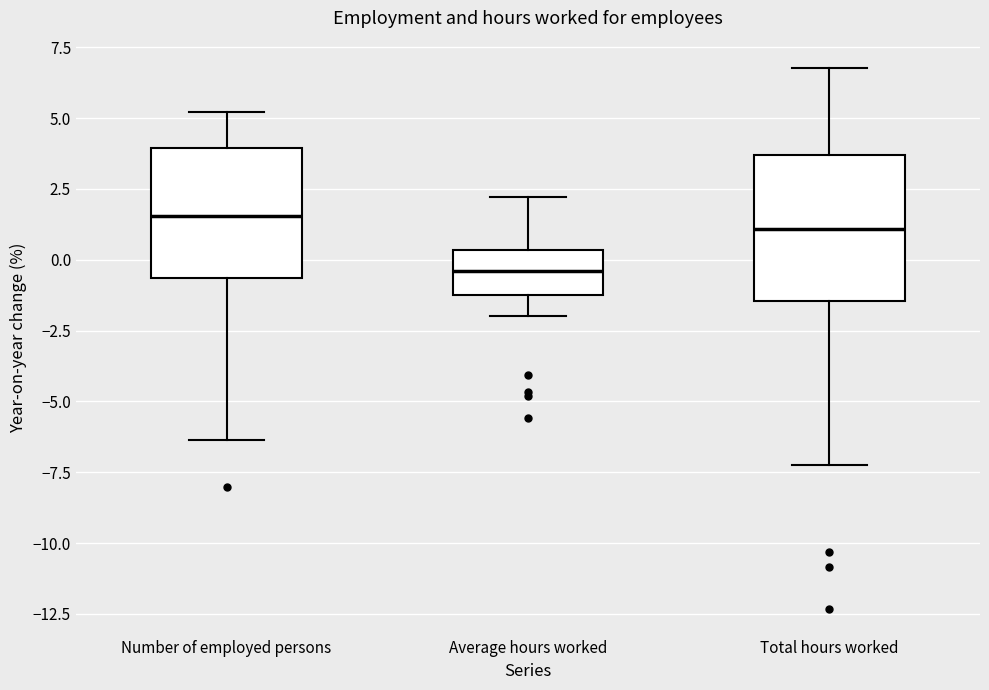

Comparing the boxes themselves (not the whiskers), which one is the tallest?

Total hours worked